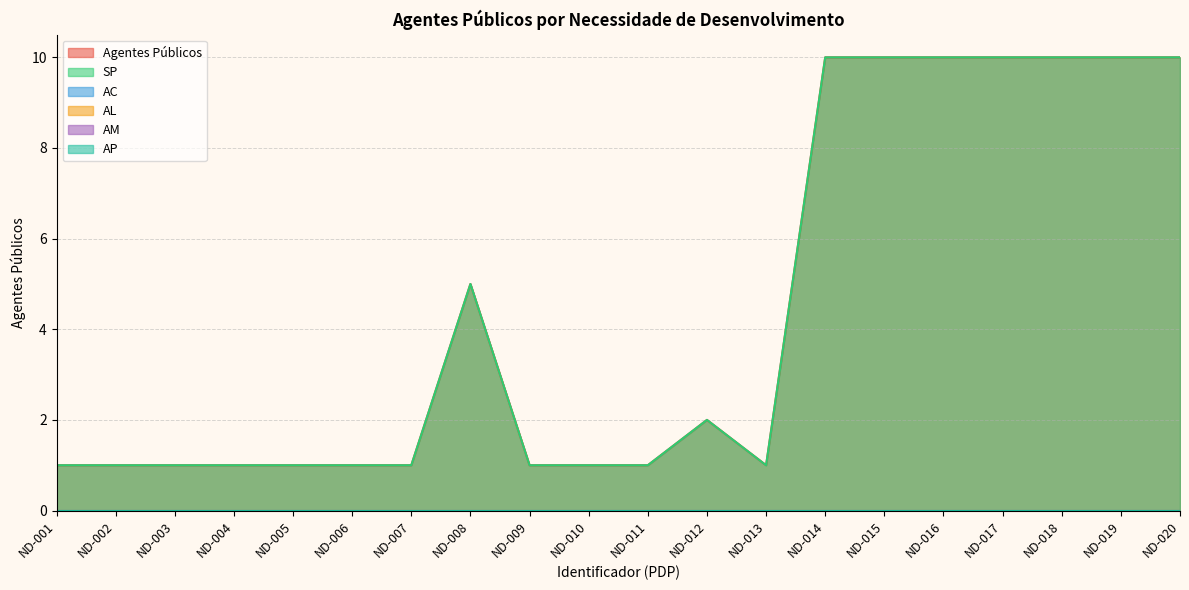

Reading left to right, transcribe all the data shown in this chart.

Agentes Públicos: ND-001=1	ND-002=1	ND-003=1	ND-004=1	ND-005=1	ND-006=1	ND-007=1	ND-008=5	ND-009=1	ND-010=1	ND-011=1	ND-012=2	ND-013=1	ND-014=10	ND-015=10	ND-016=10	ND-017=10	ND-018=10	ND-019=10	ND-020=10
SP: ND-001=1	ND-002=1	ND-003=1	ND-004=1	ND-005=1	ND-006=1	ND-007=1	ND-008=5	ND-009=1	ND-010=1	ND-011=1	ND-012=2	ND-013=1	ND-014=10	ND-015=10	ND-016=10	ND-017=10	ND-018=10	ND-019=10	ND-020=10
AC: ND-001=0	ND-002=0	ND-003=0	ND-004=0	ND-005=0	ND-006=0	ND-007=0	ND-008=0	ND-009=0	ND-010=0	ND-011=0	ND-012=0	ND-013=0	ND-014=0	ND-015=0	ND-016=0	ND-017=0	ND-018=0	ND-019=0	ND-020=0
AL: ND-001=0	ND-002=0	ND-003=0	ND-004=0	ND-005=0	ND-006=0	ND-007=0	ND-008=0	ND-009=0	ND-010=0	ND-011=0	ND-012=0	ND-013=0	ND-014=0	ND-015=0	ND-016=0	ND-017=0	ND-018=0	ND-019=0	ND-020=0
AM: ND-001=0	ND-002=0	ND-003=0	ND-004=0	ND-005=0	ND-006=0	ND-007=0	ND-008=0	ND-009=0	ND-010=0	ND-011=0	ND-012=0	ND-013=0	ND-014=0	ND-015=0	ND-016=0	ND-017=0	ND-018=0	ND-019=0	ND-020=0
AP: ND-001=0	ND-002=0	ND-003=0	ND-004=0	ND-005=0	ND-006=0	ND-007=0	ND-008=0	ND-009=0	ND-010=0	ND-011=0	ND-012=0	ND-013=0	ND-014=0	ND-015=0	ND-016=0	ND-017=0	ND-018=0	ND-019=0	ND-020=0